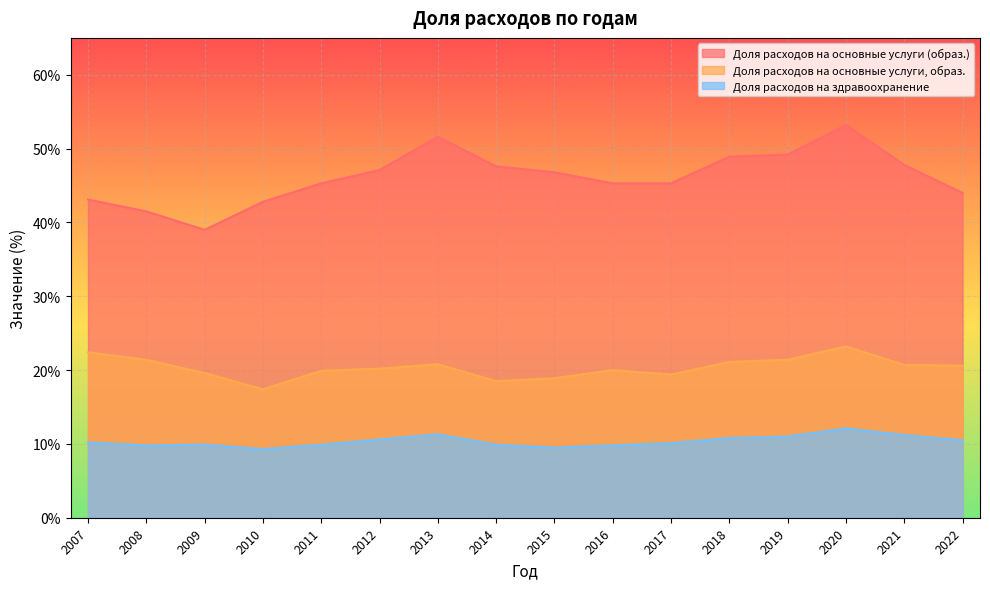

The value of Доля расходов на здравоохранение at 2014 is 9.9. True or false?

True